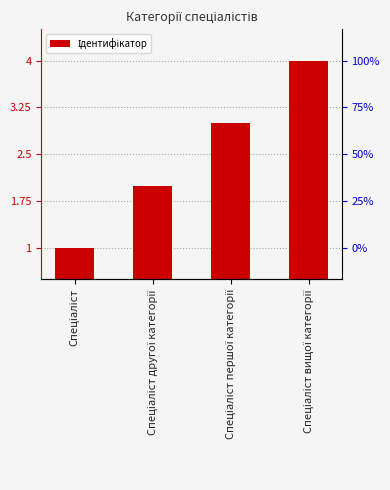

What is the sum of the values at Спеціаліст вищої категорії and Спеціаліст?

5